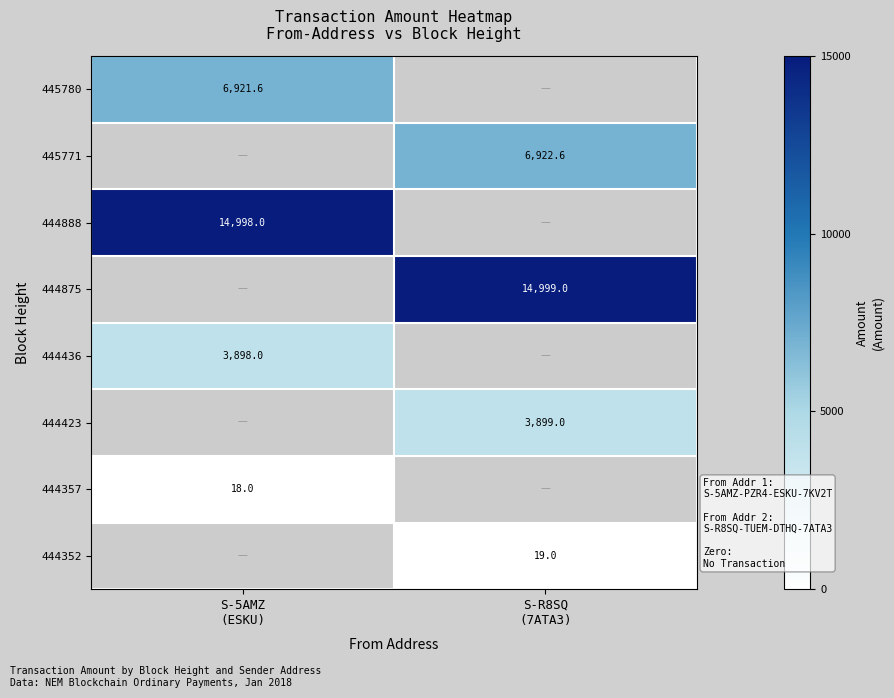

True or false: 445780 has a value of 6921.6 at S-5AMZ (ESKU).

True